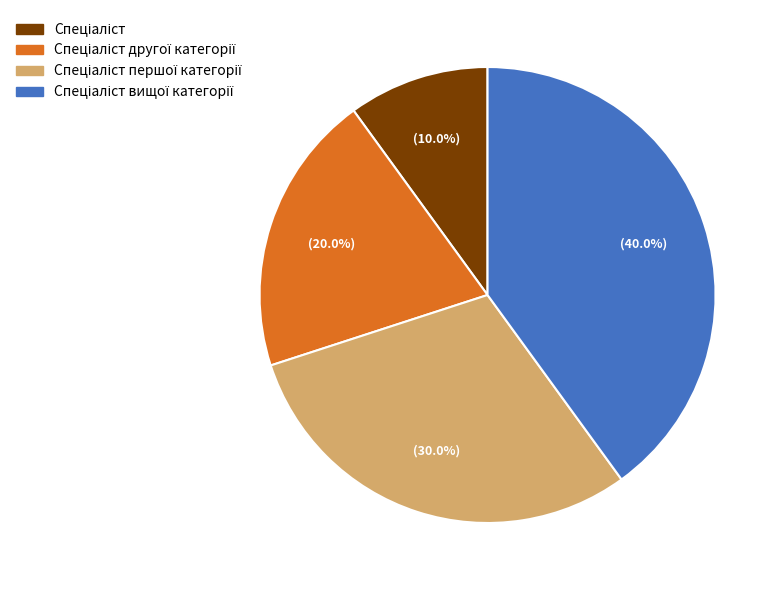

Is there a majority slice in this chart?

No